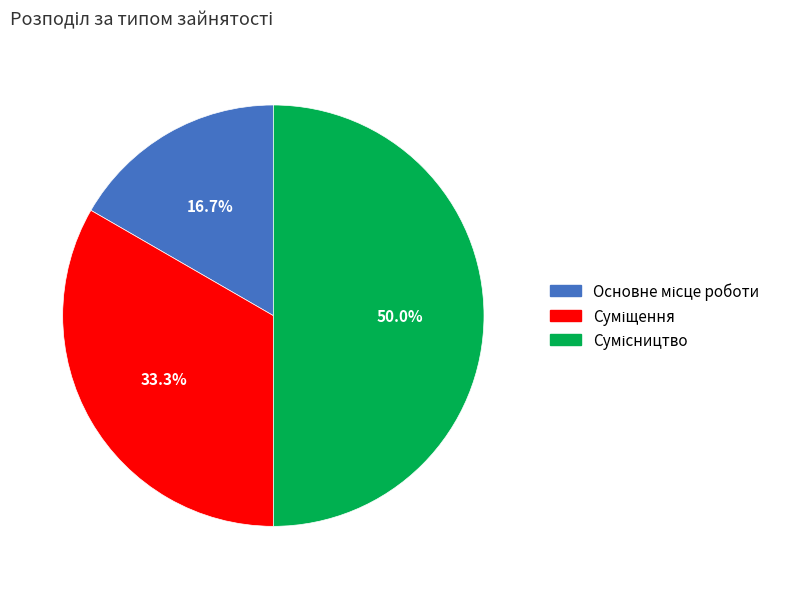

Which category has the smallest portion of the pie?

Основне місце роботи